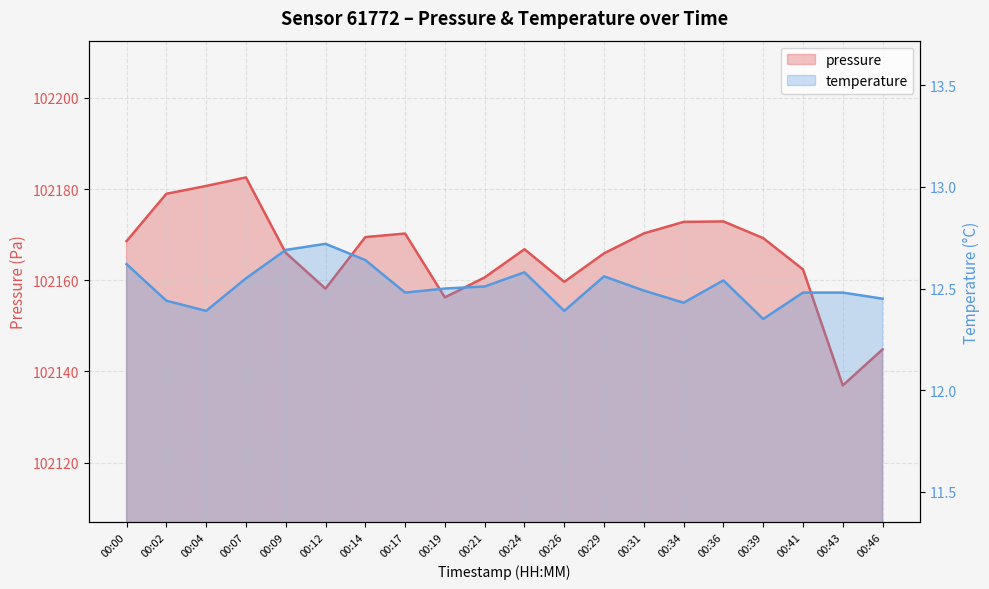

Reading left to right, what are all the values shown in this chart?

pressure: 102168.6	102179.0	102180.7	102182.6	102166.0	102158.2	102169.5	102170.2	102156.2	102160.6	102166.8	102159.7	102165.9	102170.3	102172.8	102172.9	102169.2	102162.4	102136.9	102144.8
temperature: 12.6	12.4	12.4	12.6	12.7	12.7	12.6	12.5	12.5	12.5	12.6	12.4	12.6	12.5	12.4	12.5	12.3	12.5	12.5	12.4